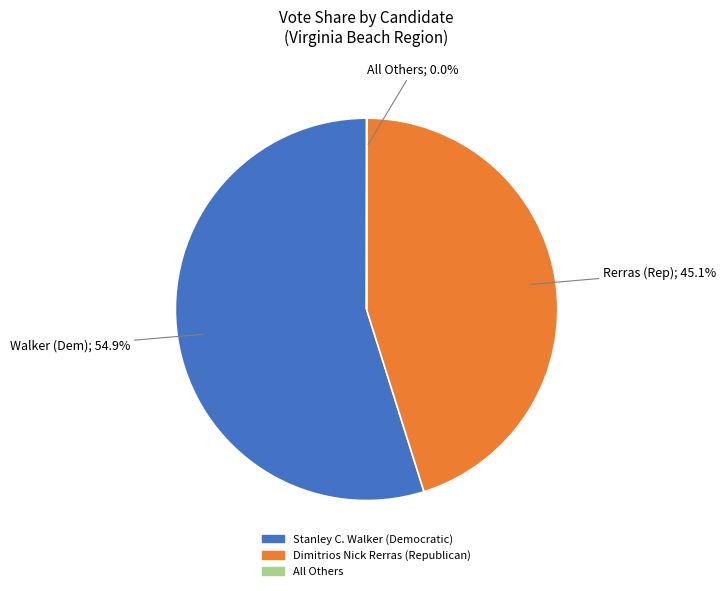

Is there any slice that represents more than half of the pie?

Yes